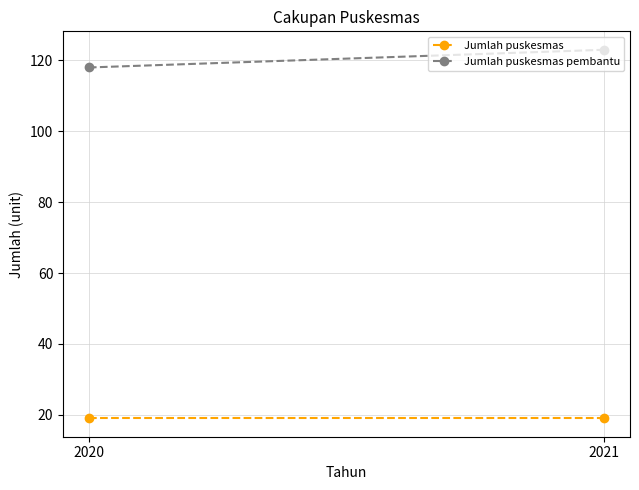

Reading left to right, list all the values displayed in this chart.

Jumlah puskesmas: 19	19
Jumlah puskesmas pembantu: 118	123